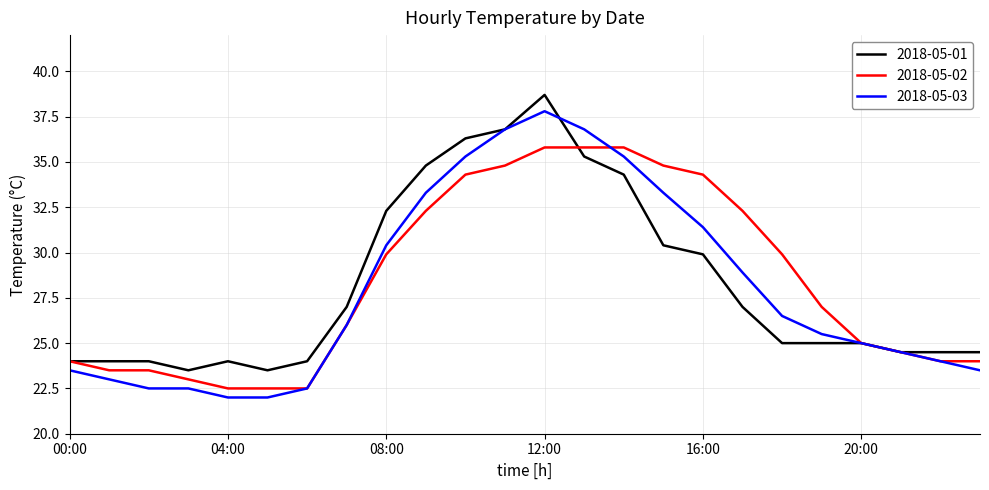

Rank the series by their maximum value, from highest to lowest.

2018-05-01, 2018-05-03, 2018-05-02